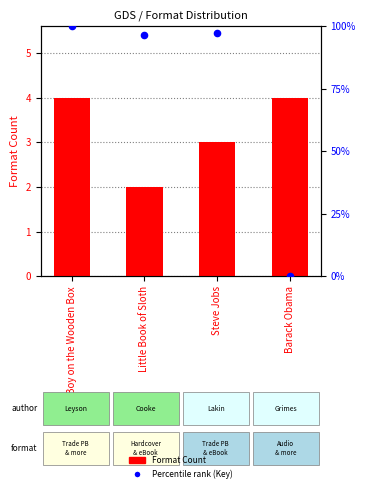

Is the value of Format Count at Boy on the Wooden Box greater than the value of Percentile Rank (Key) at Steve Jobs?

No